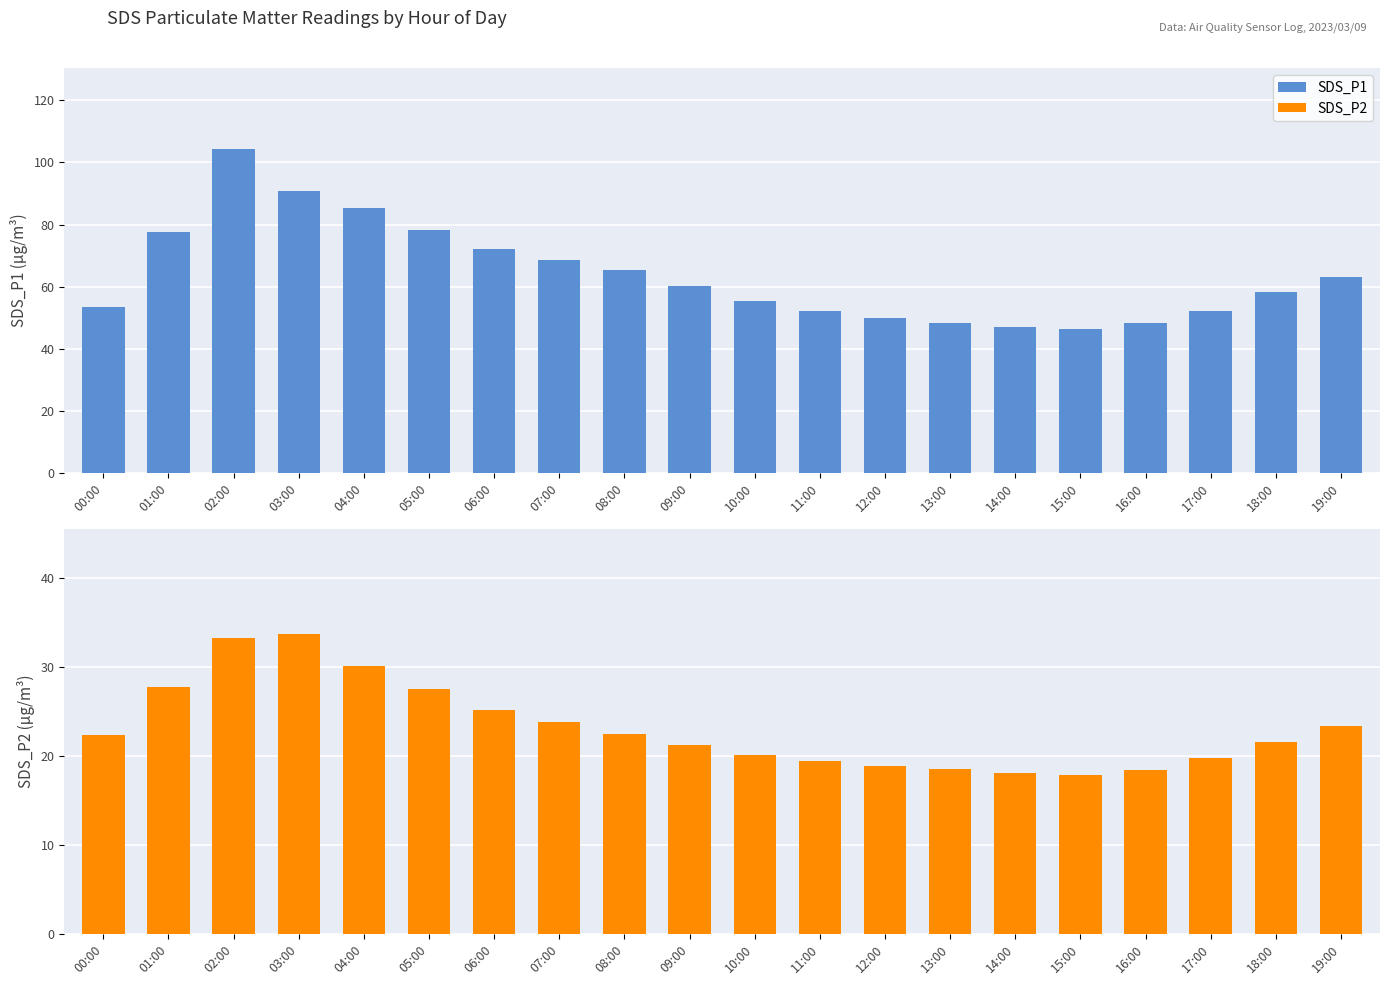

At how many categories does at least one series exceed 75?

5